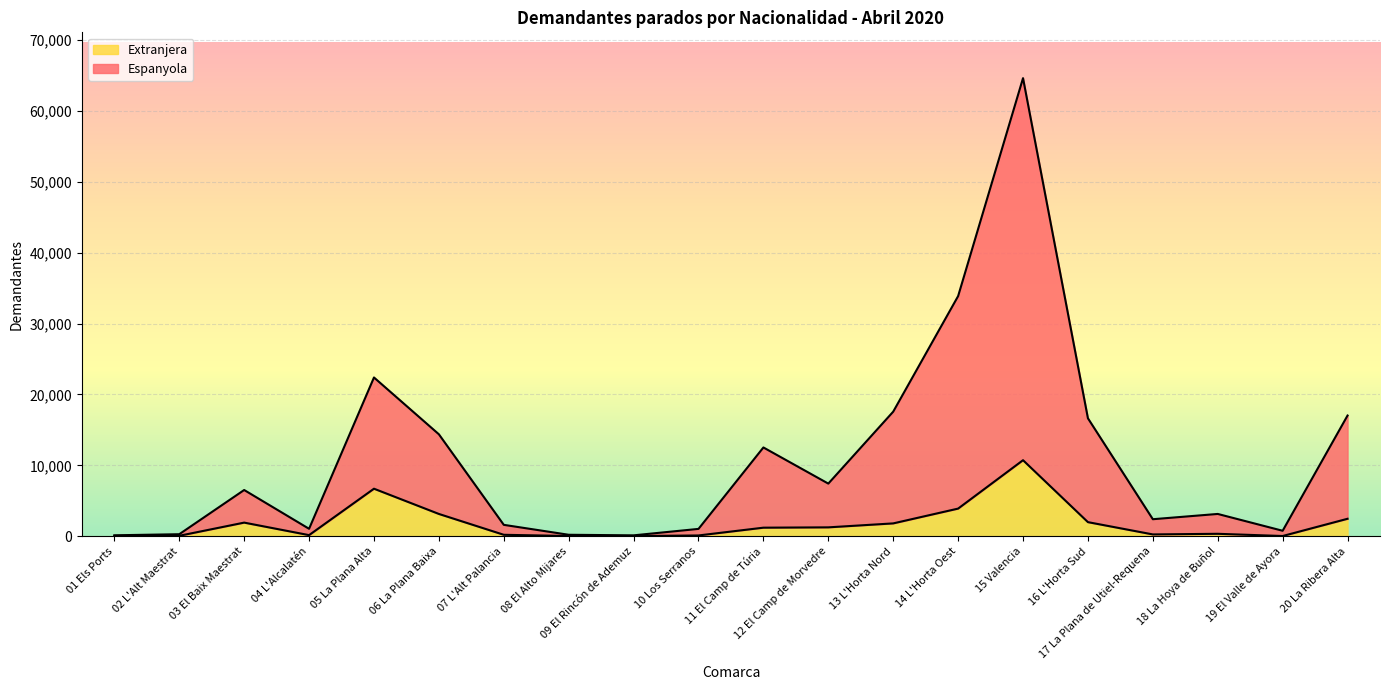

At which label does Extranjera reach its peak?

15 Valencia